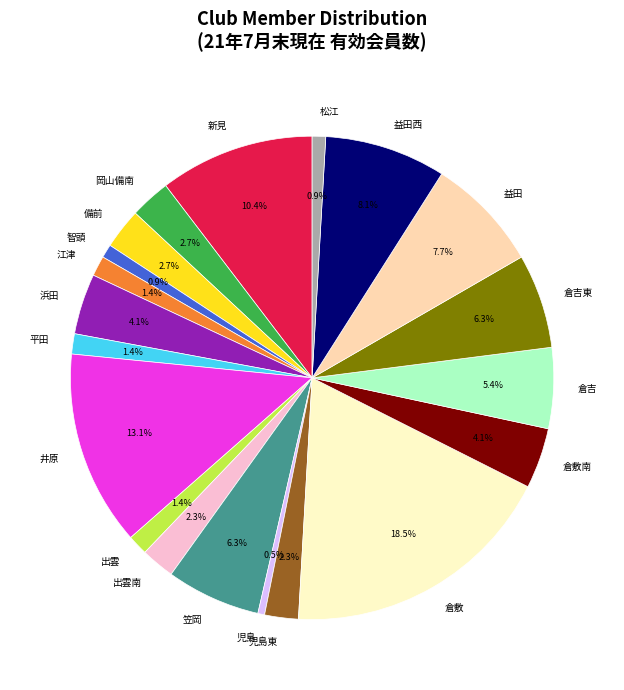

Is there a majority slice in this chart?

No